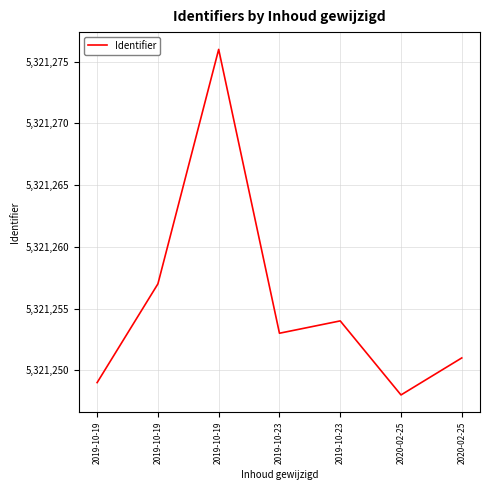

What is the minimum value shown in the chart?

5321248